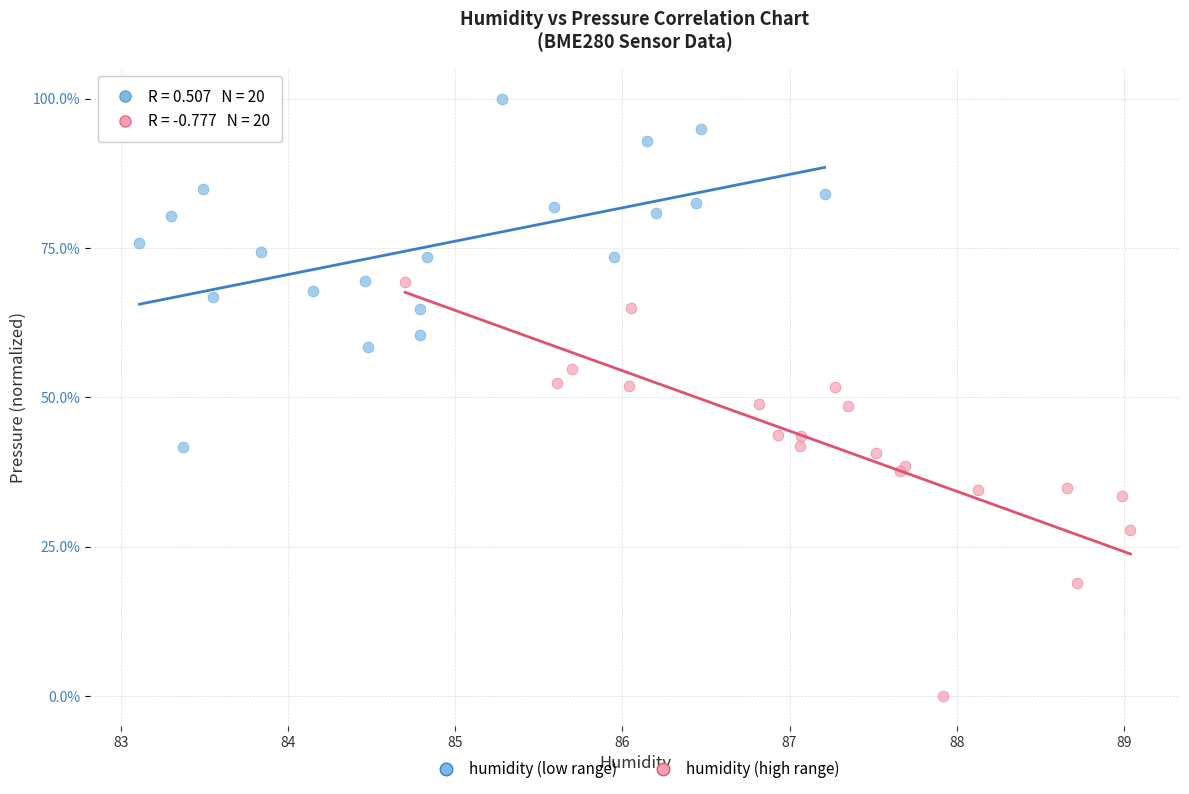

Which series has the largest Y range (max minus min)?

humidity (high range)